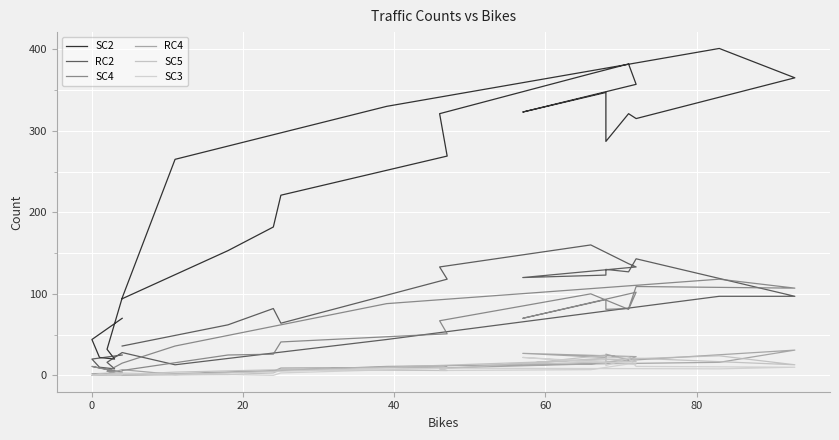

Reading left to right, what are all the values shown in this chart?

SC2: 70	44	22	20	32	95	265	330	401	365	315	321	287	347	323	357	382	370	321	269	221	182	153	94
RC2: 25	20	10	8	16	28	13	44	97	97	143	127	130	123	120	133	137	160	133	118	64	82	62	36
SC4: 4	11	9	5	5	15	36	88	118	107	109	82	81	93	70	102	81	100	67	51	41	26	25	6
RC4: 3	2	0	2	2	7	1	11	16	31	19	19	26	22	27	23	19	14	9	10	9	5	4	0
SC5: 0	0	0	0	0	1	4	10	24	13	21	21	16	25	14	17	23	20	8	6	7	3	1	0
SC3: 1	0	2	1	1	3	1	9	8	10	11	21	12	15	22	14	14	7	6	9	3	0	1	2